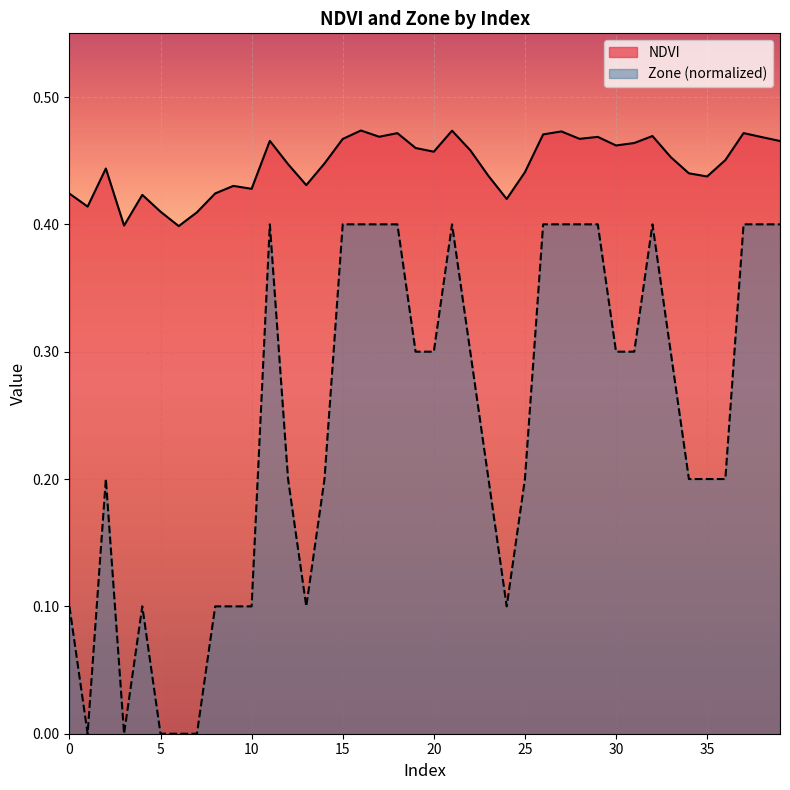

How many categories are shown in the chart?

40